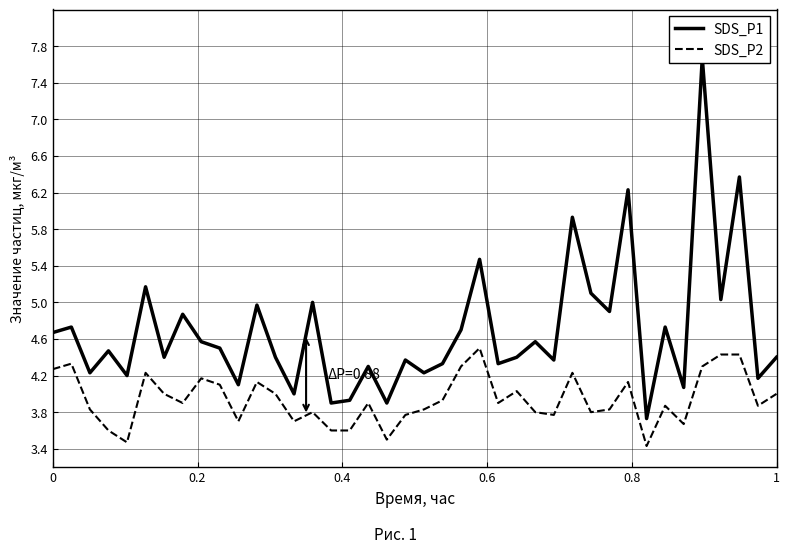

What is the highest value of the SDS_P2 series?

4.5